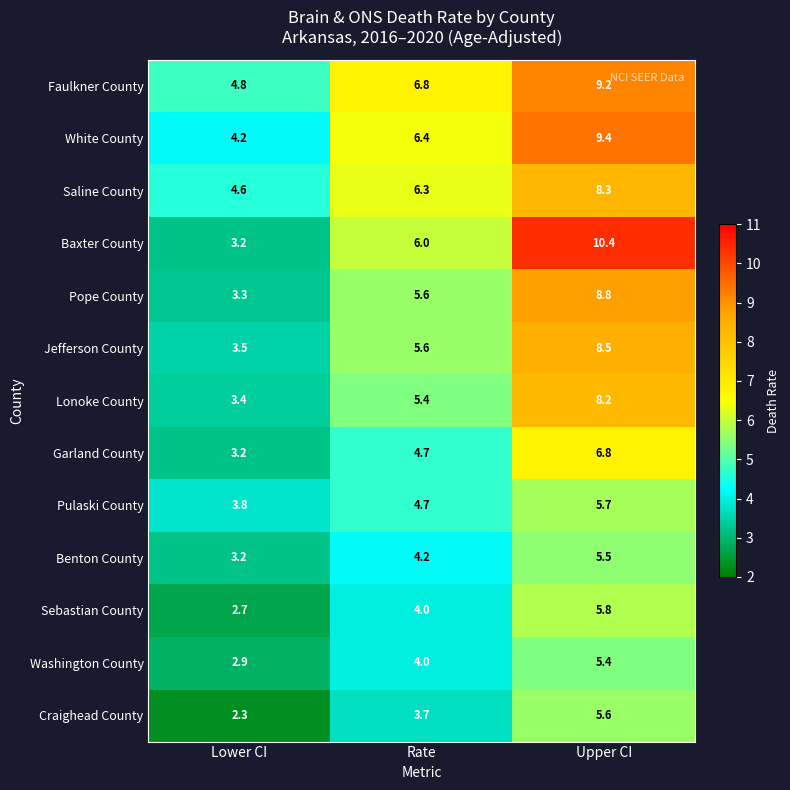

True or false: Garland County has a value of 6.8 at Upper CI.

True